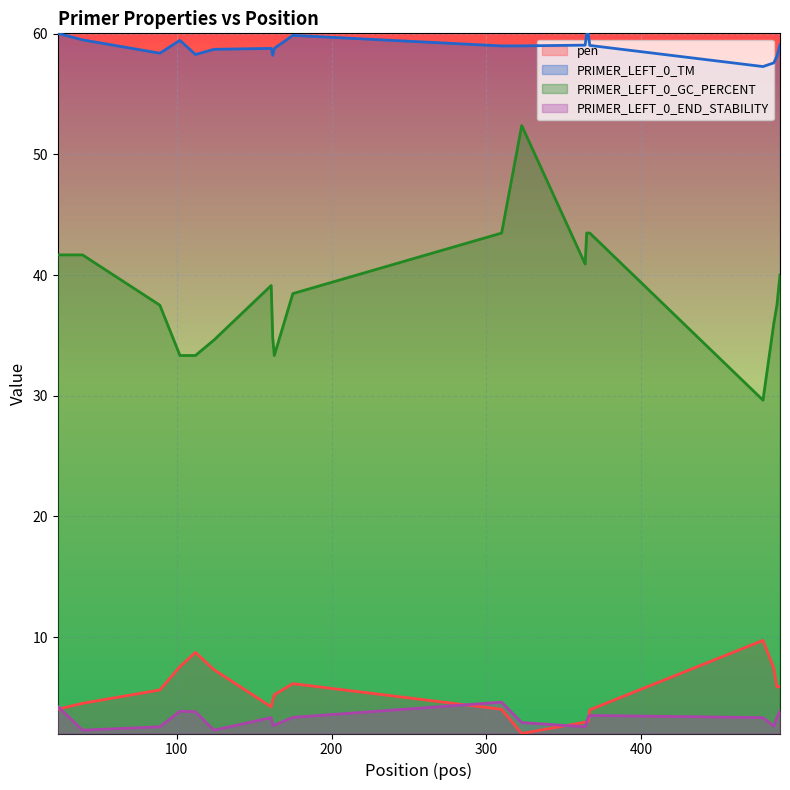

Which series has the widest spread of values?

PRIMER_LEFT_0_GC_PERCENT